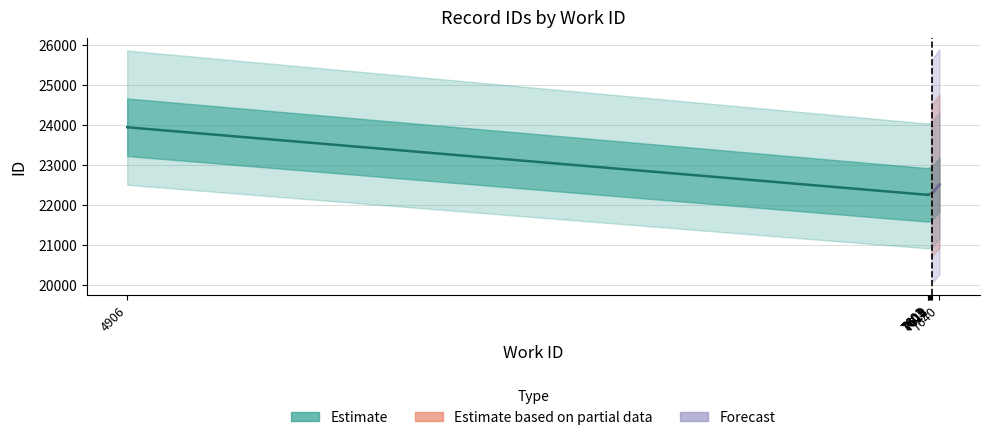

What is the greatest value displayed?

23950